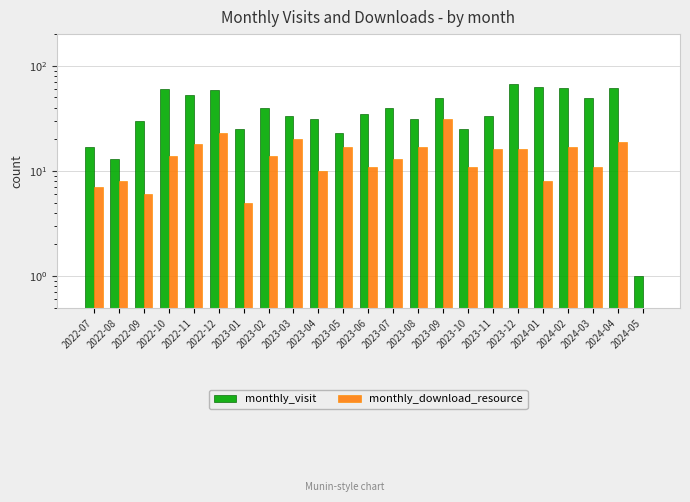

Reading left to right, transcribe all the data shown in this chart.

monthly_visit: 17	13	30	60	53	59	25	40	33	31	23	35	40	31	49	25	33	67	63	62	49	62	1
monthly_download_resource: 7	8	6	14	18	23	5	14	20	10	17	11	13	17	31	11	16	16	8	17	11	19	0